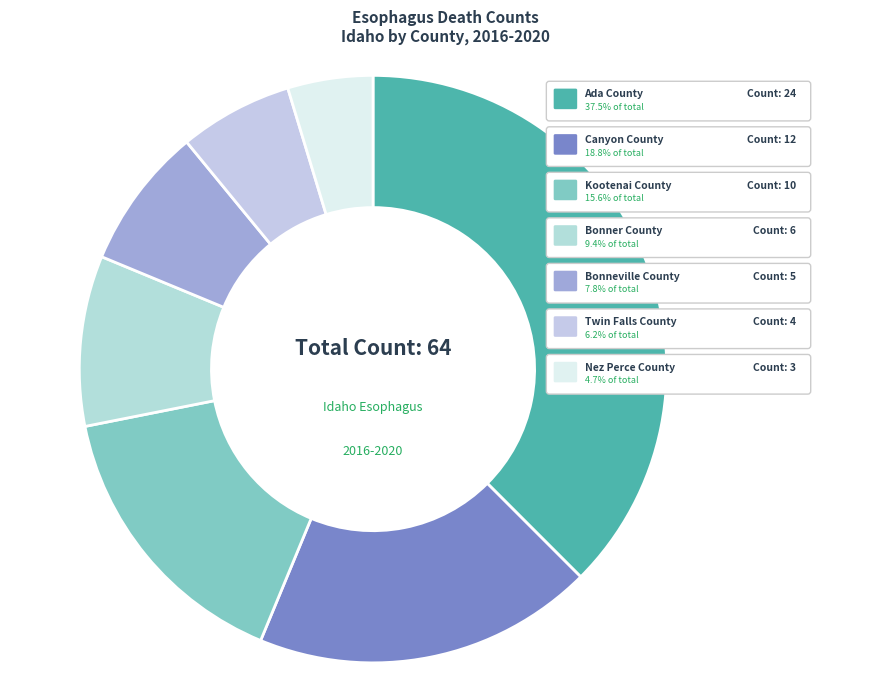

Does Bonner County represent more than half of the total?

No